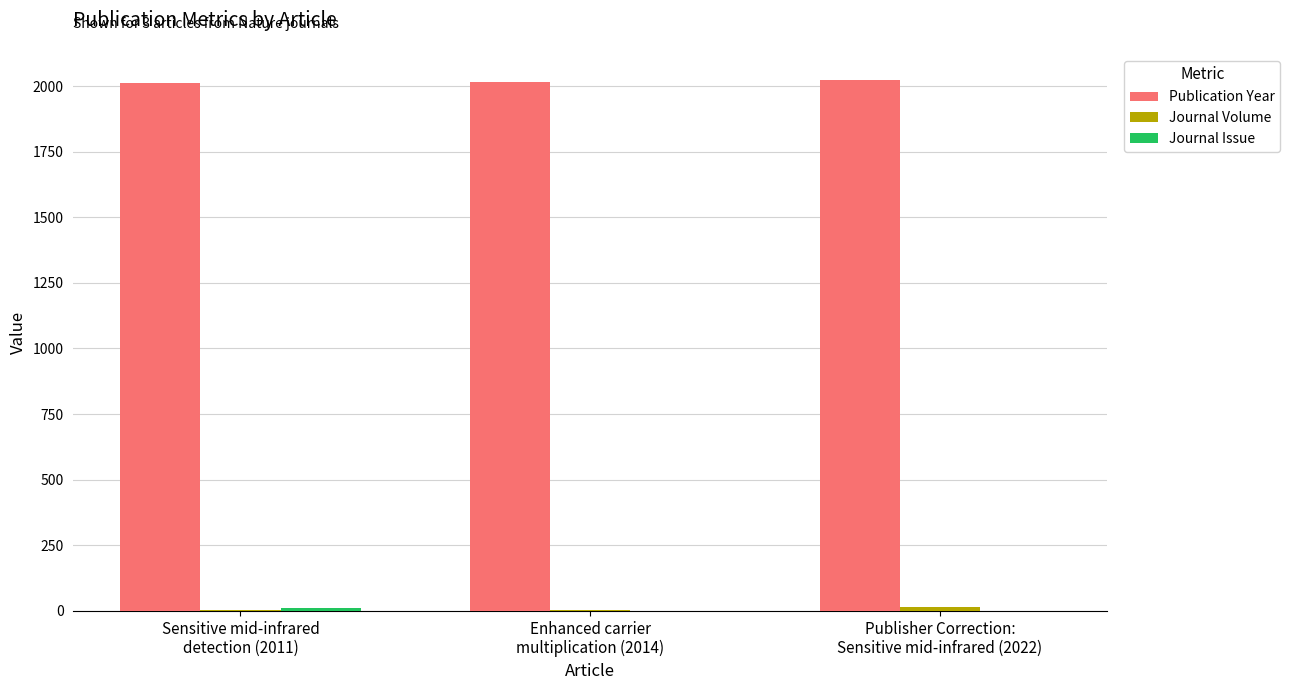

What is the total value across all series at Publisher Correction:
Sensitive mid-infrared (2022)?

2039